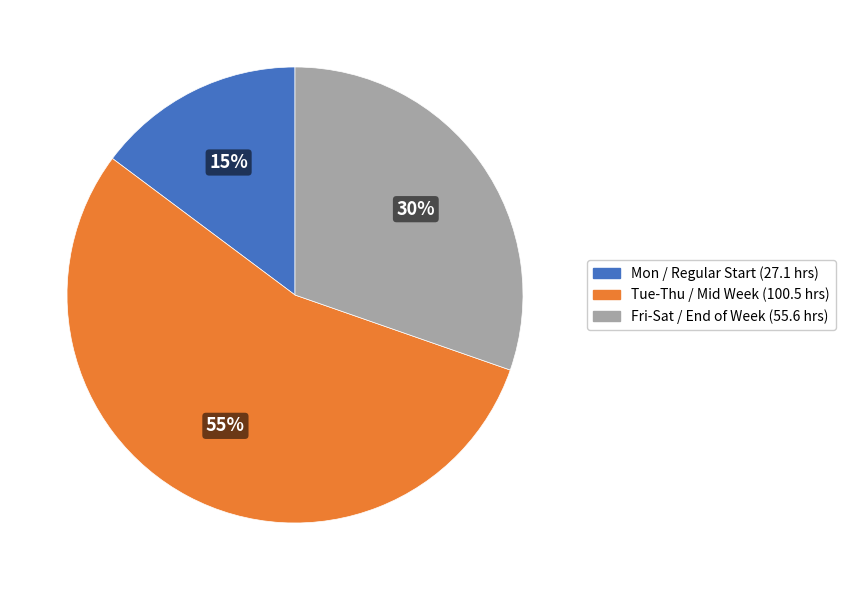

To the nearest percent, what is the difference between the largest and smallest slice percentages?

40%